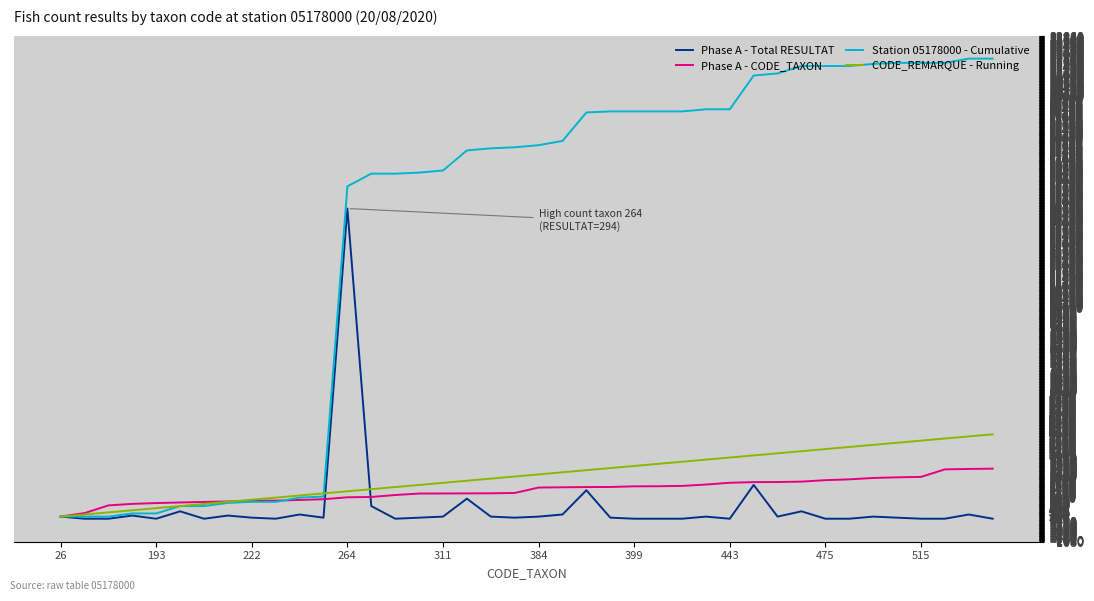

What is the maximum value for Phase A - Total RESULTAT?

14700.0